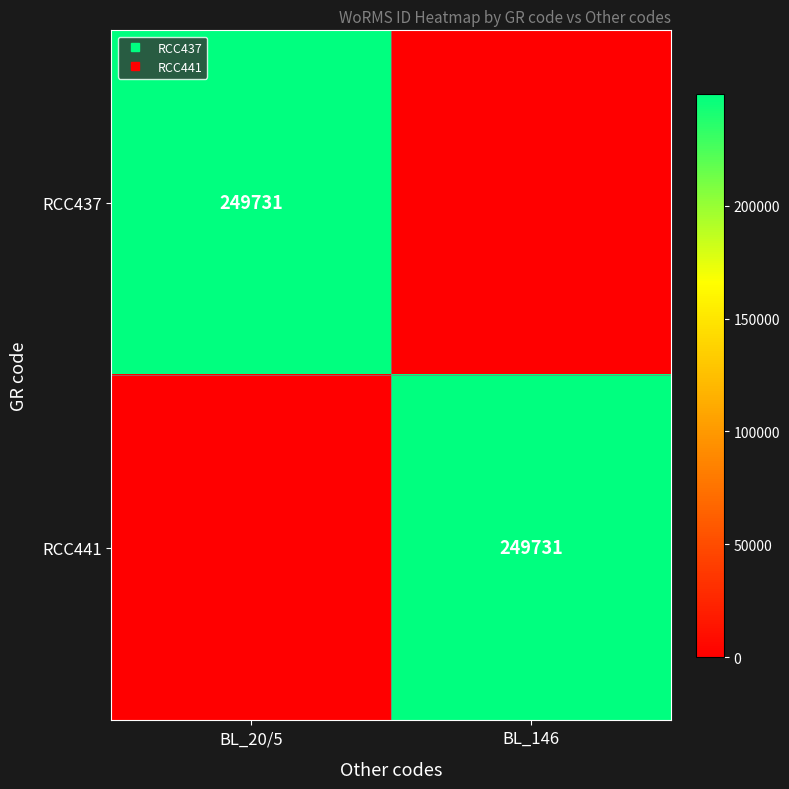

At which label is RCC437 closest to 124865?

BL_146